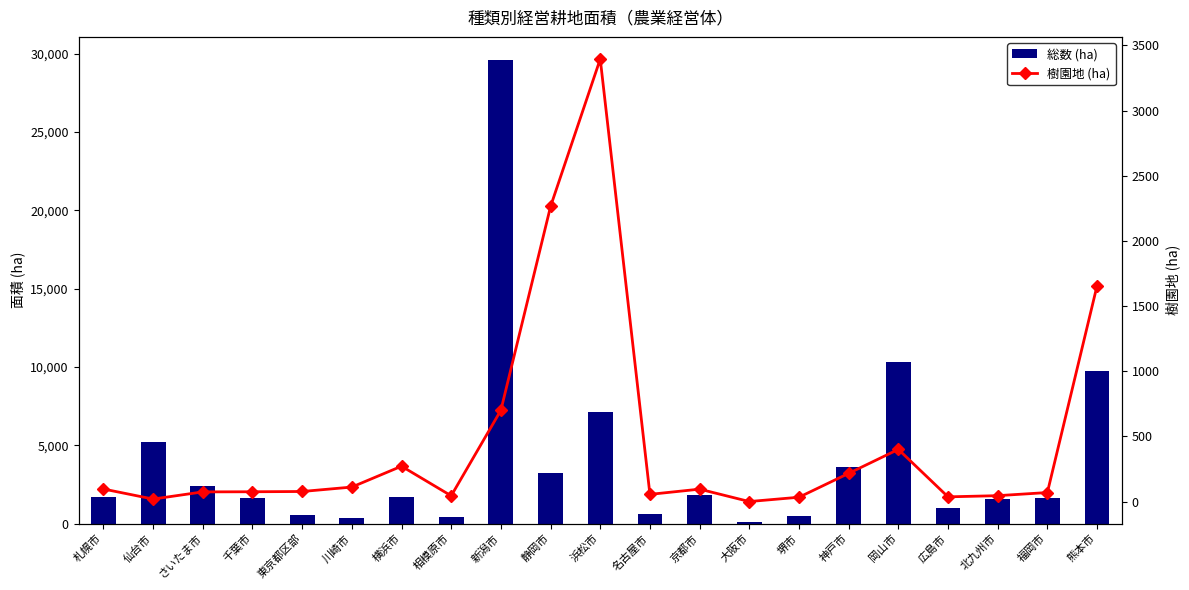

List the series in order of their peak value, highest first.

総数 (ha), 樹園地 (ha)